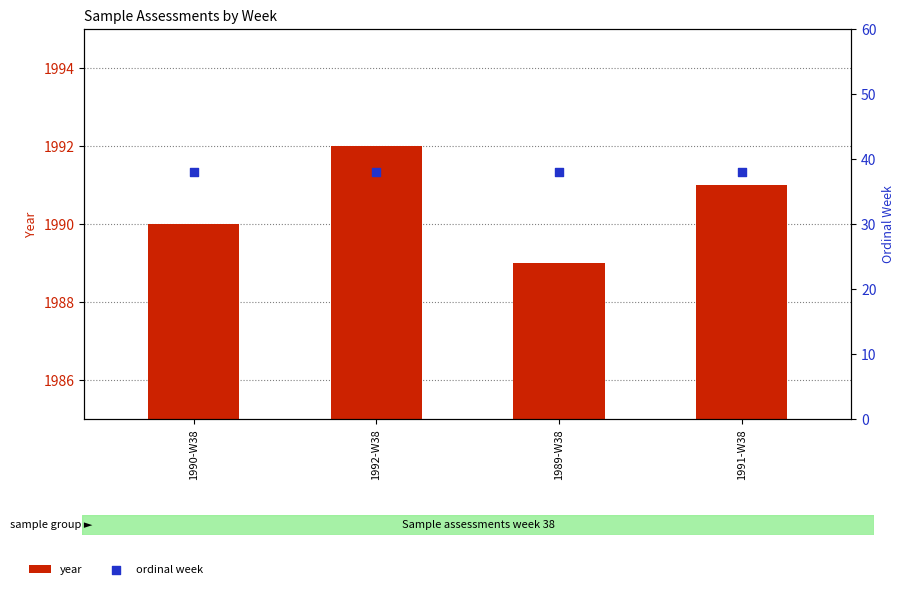

Which series reaches the minimum Y coordinate?

ordinal week